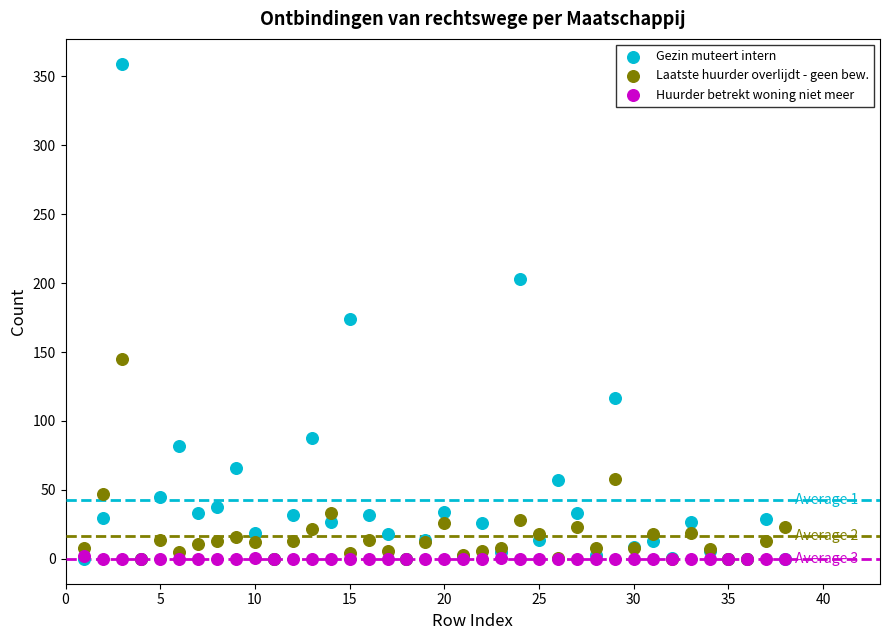

Which series has the largest Y range (max minus min)?

Gezin muteert intern